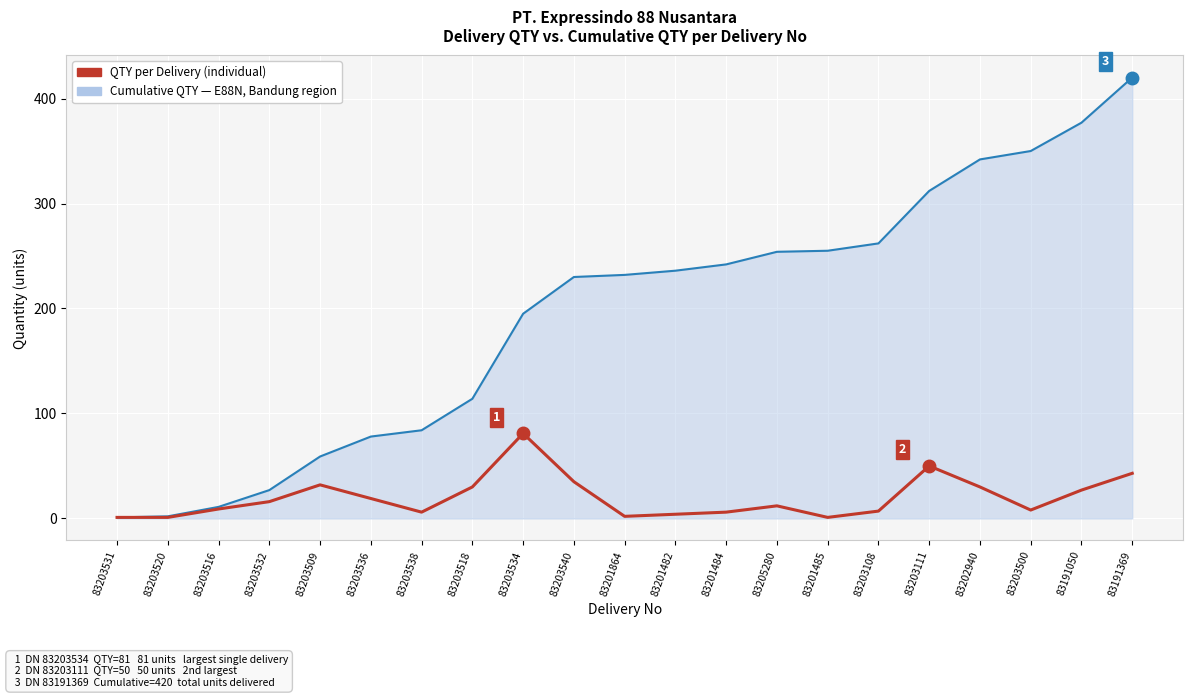

Which label corresponds to the largest value in the chart?

83191369